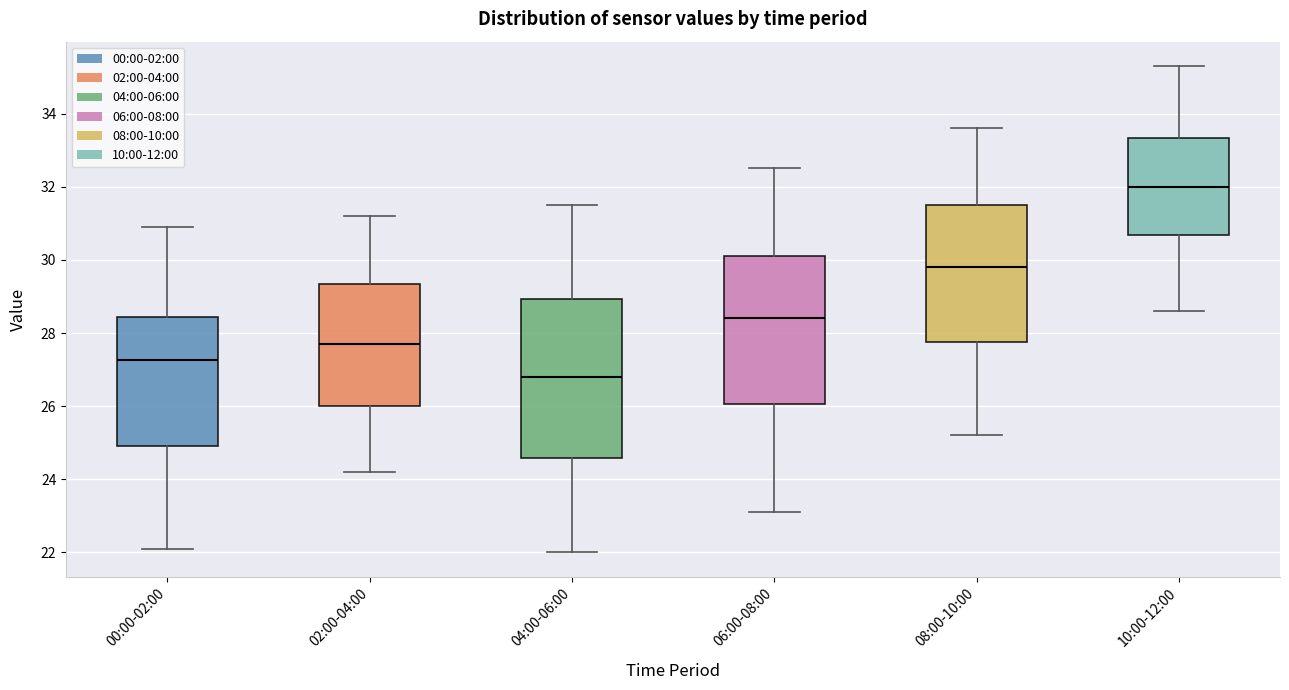

Where does the median line of the box for 08:00-10:00 sit on the y-axis? The values are not printed on the chart, so give them approximately, as read against the axis.

29.8